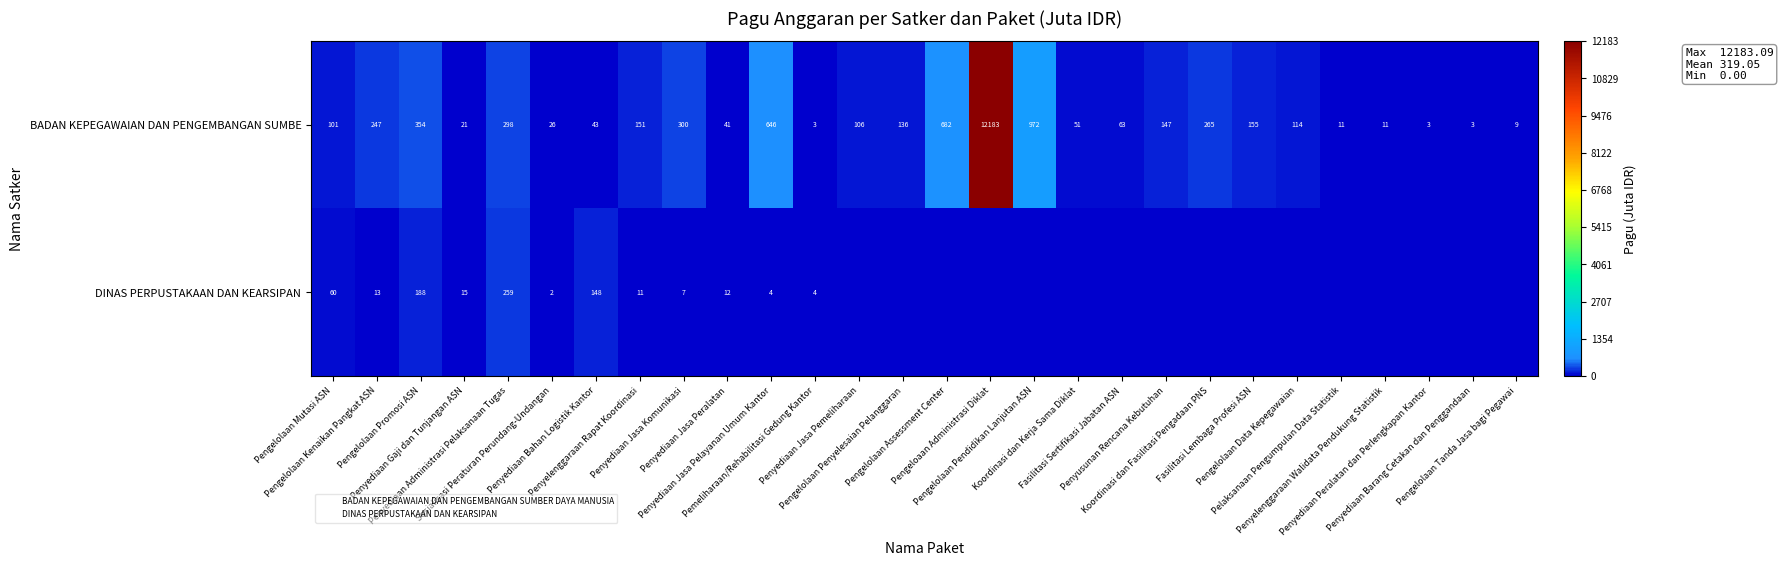

What is the difference between the second highest and minimum values in the BADAN KEPEGAWAIAN DAN PENGEMBANGAN SUMBE series?

969